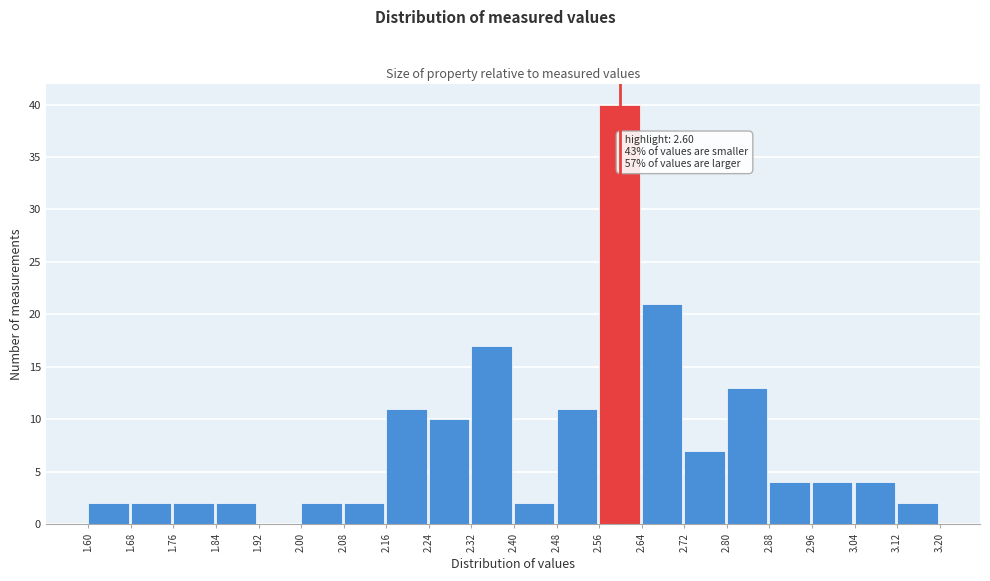

Over which range of the x-axis is the bar tallest?

2.56 to 2.64